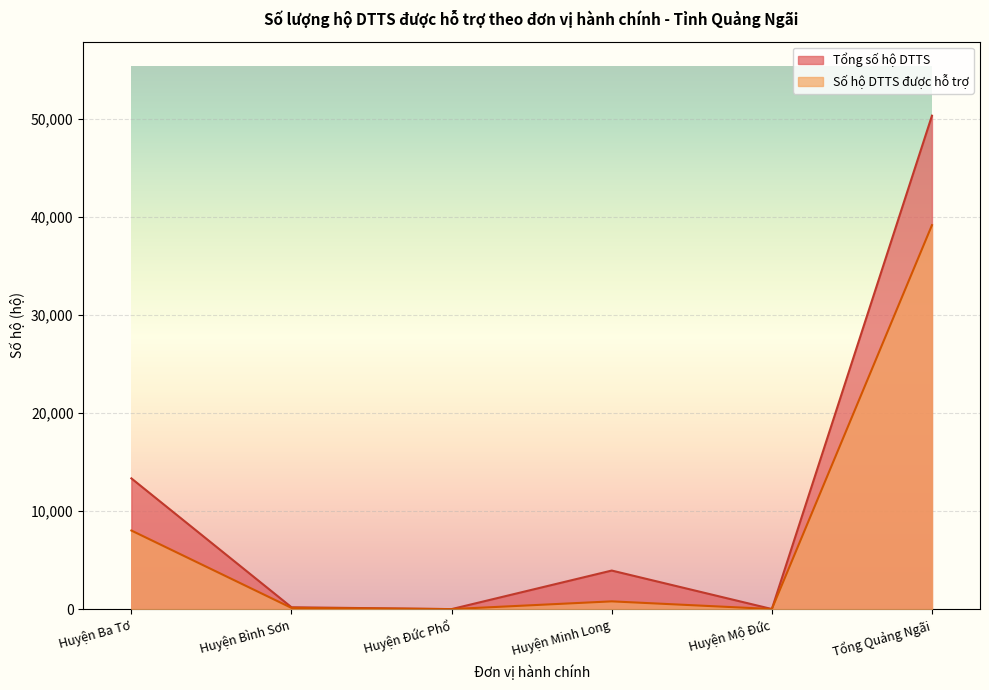

List the series in order of their overall mean, highest first.

Tổng số hộ DTTS, Số hộ DTTS được hỗ trợ